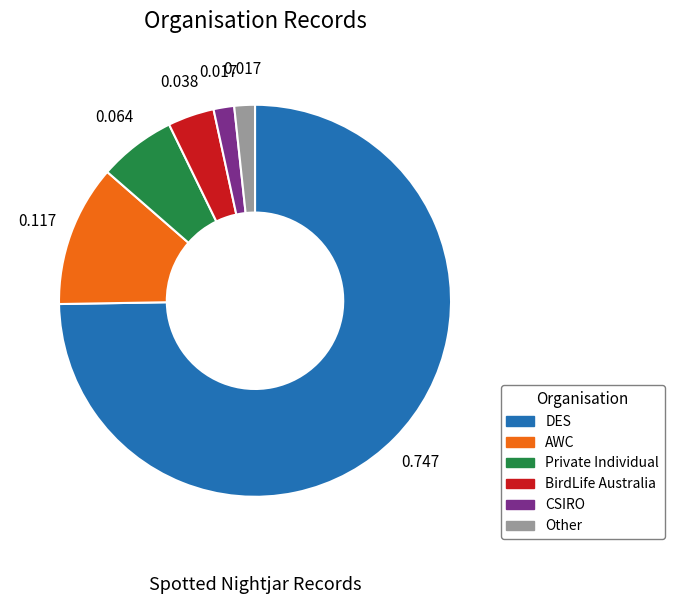

Which has a higher value, CSIRO or DES?

DES